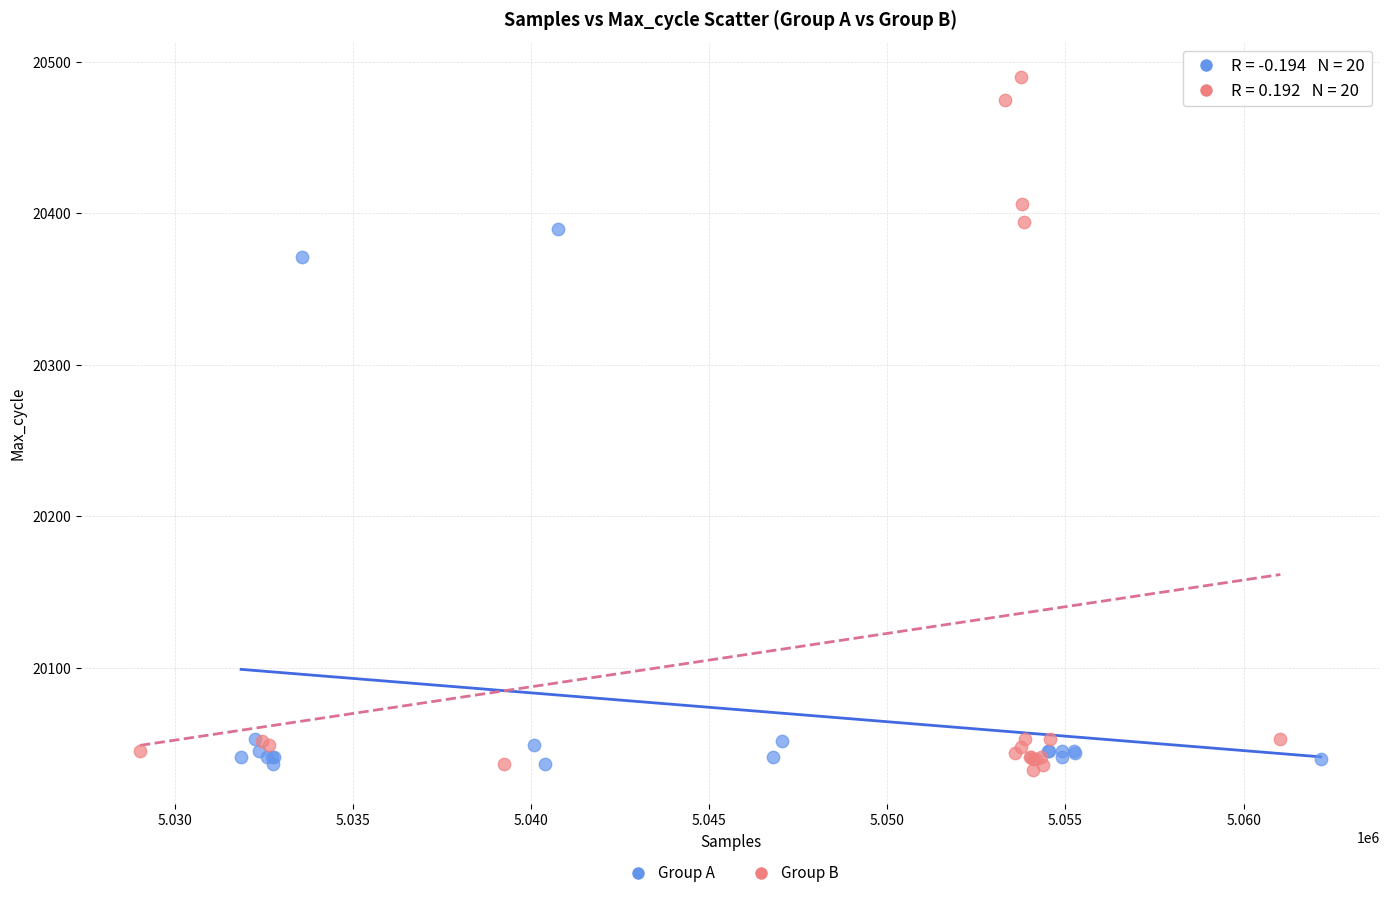

Which series has the widest spread of Y values?

Group B